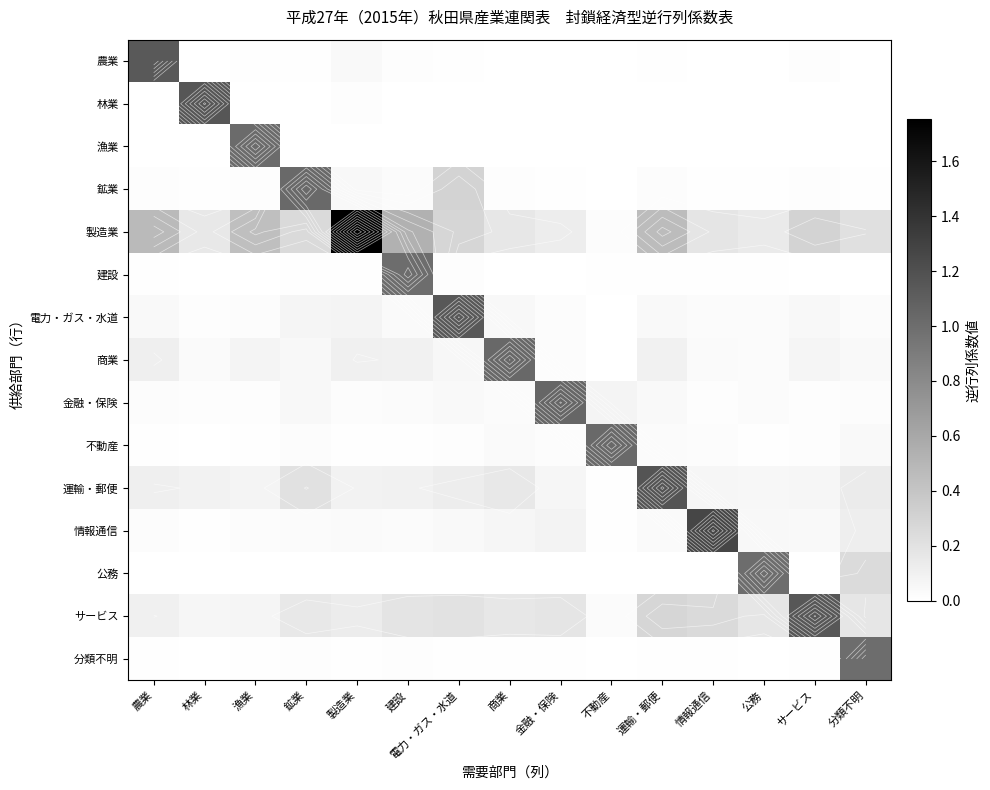

Rank the series at 漁業 from highest to lowest value.

漁業, 製造業, 運輸・郵便, 商業, サービス, 電力・ガス・水道, 情報通信, 金融・保険, 鉱業, 分類不明, 農業, 不動産, 林業, 公務, 建設